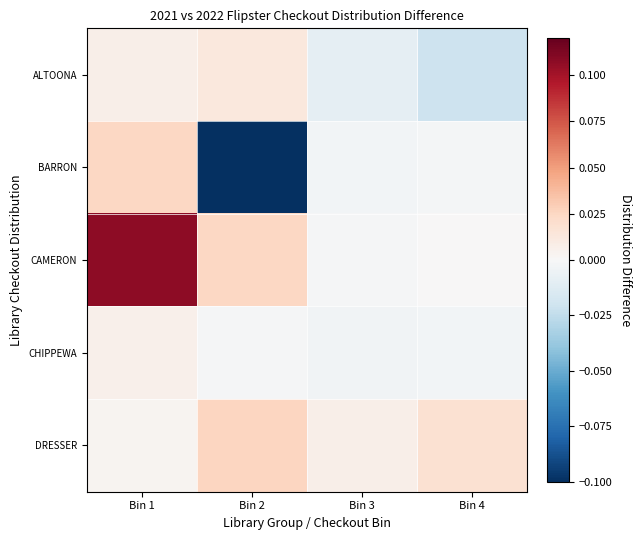

Which series changed the most between Bin 1 and Bin 2?

BARRON